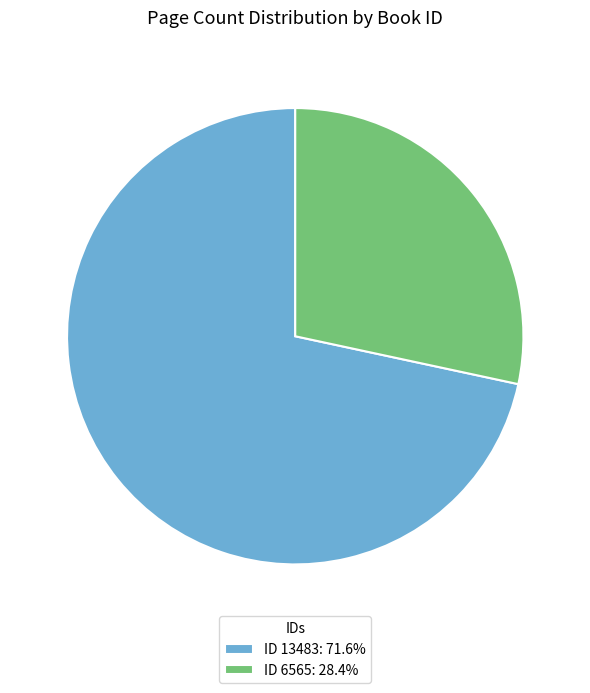

What is the ratio of the value at ID 6565: 28.4% to the value at ID 13483: 71.6%?

0.4